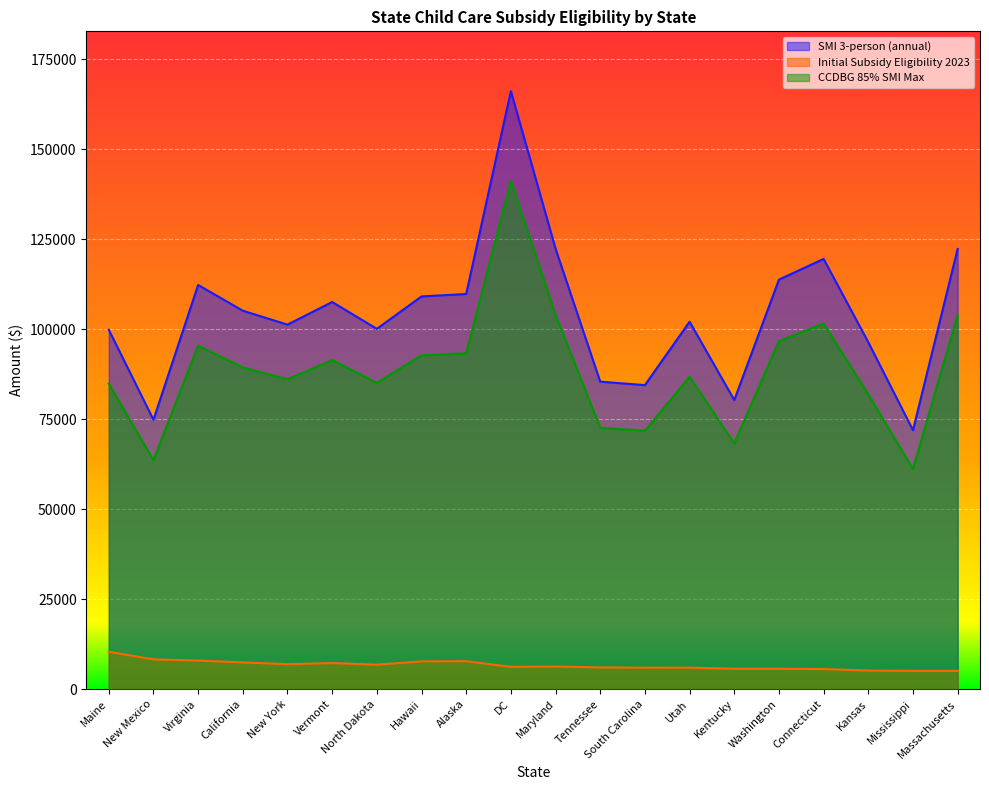

How many data points does each series have?

20